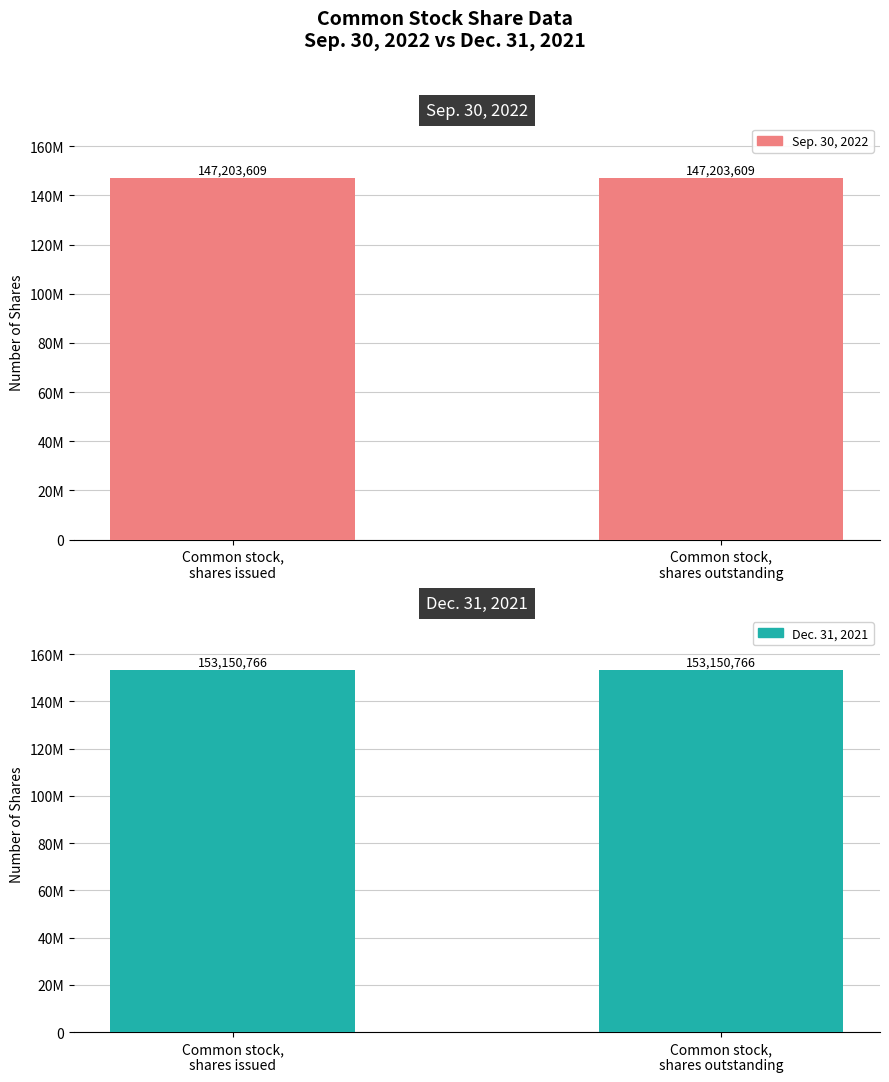

How many bars are there in total?

4